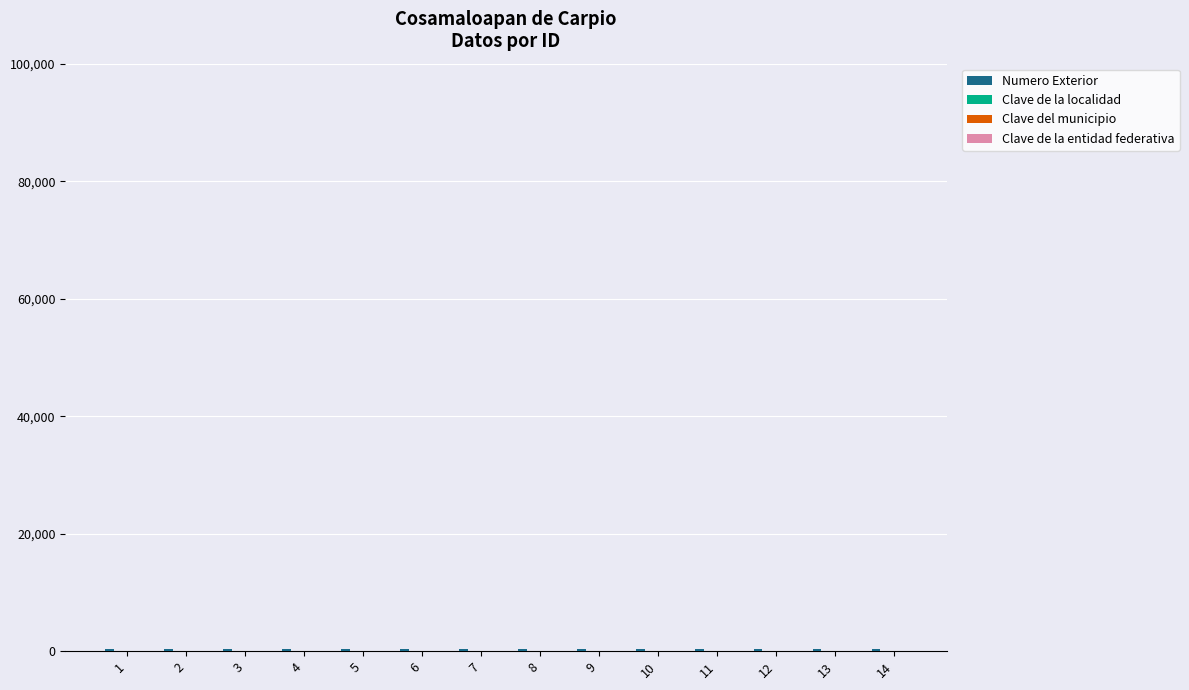

The Clave de la localidad series shows 21 at 9. True or false?

False